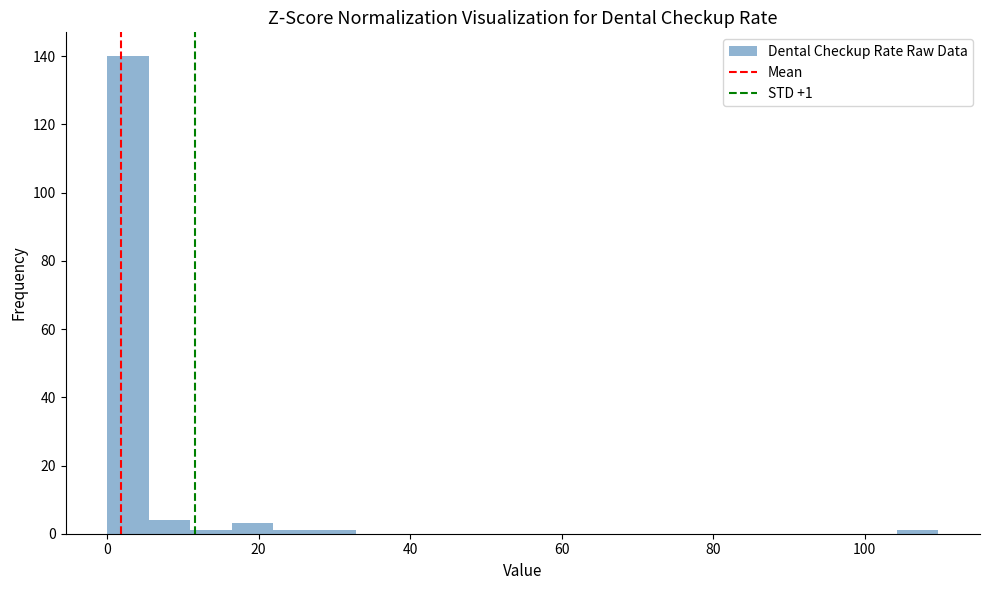

Read against the x-axis, roughly where is the centre of the tallest bar?

2